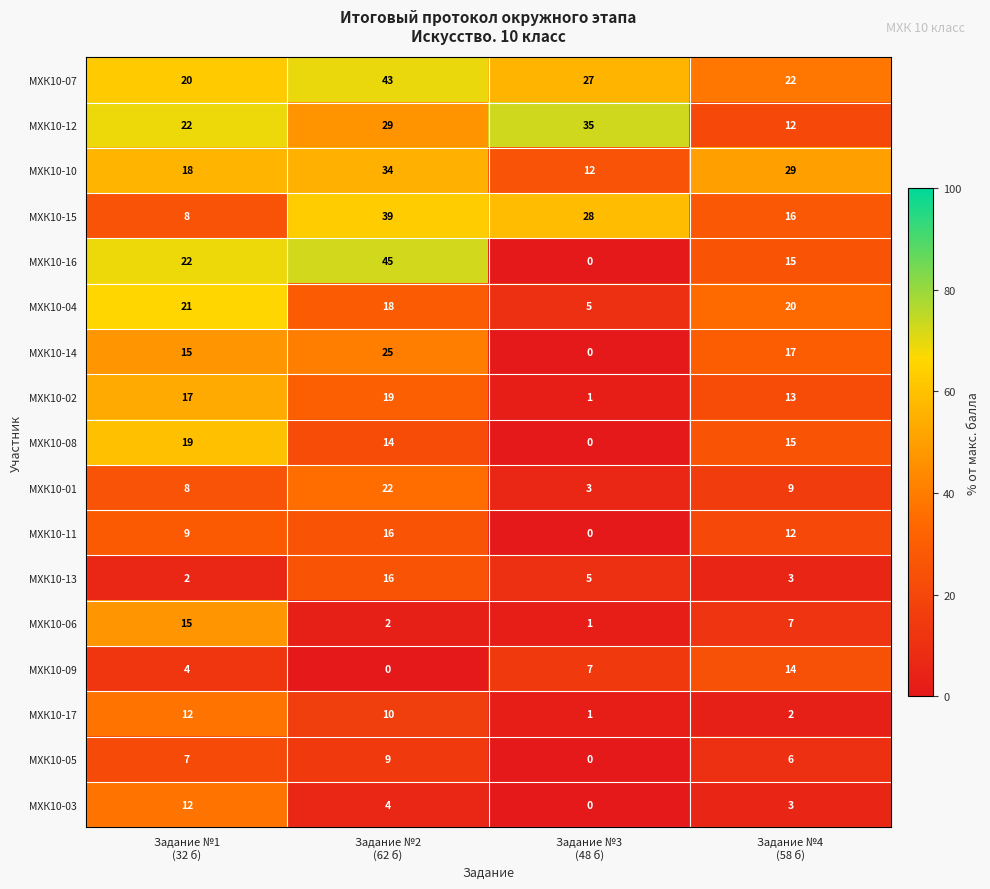

Which series has the largest total across all categories?

МХК10-07